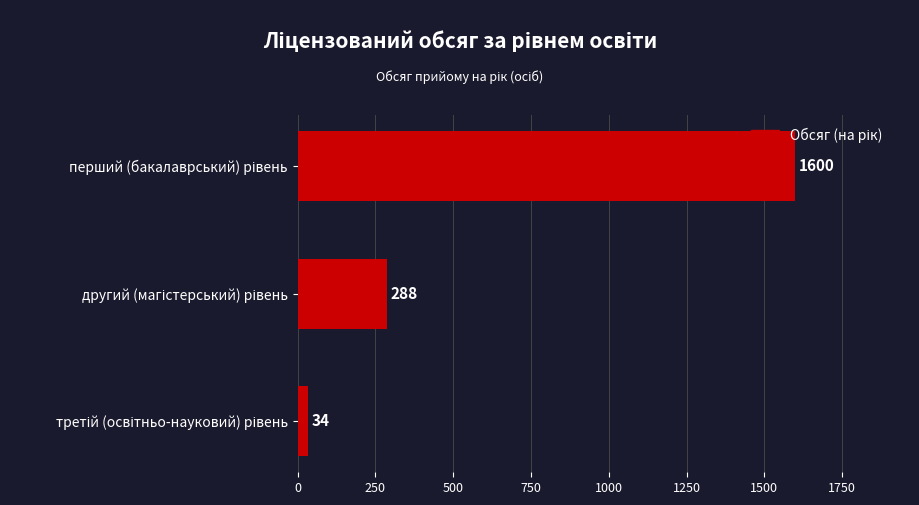

Reading bottom to top, extract all data points from this chart.

34	288	1600